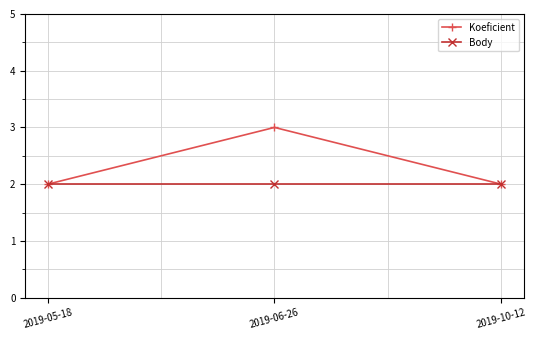

What is the difference between the Koeficient values at 2019-10-12 and 2019-06-26?

1